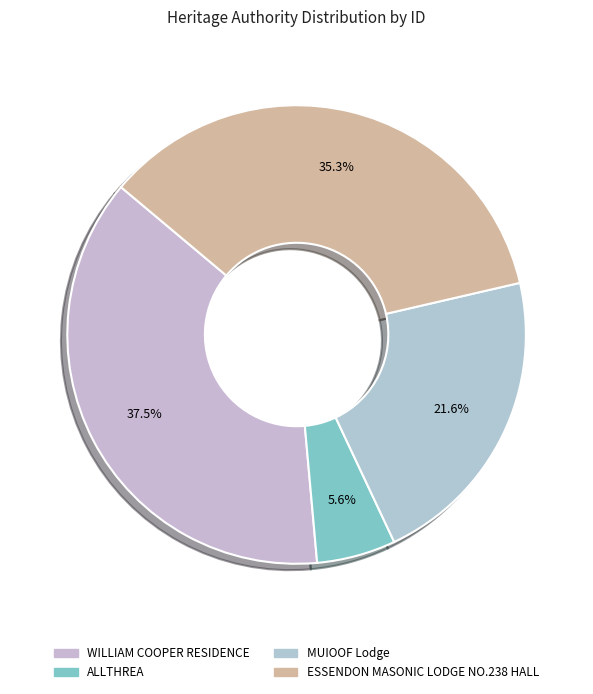

Count the number of slices in the pie.

4